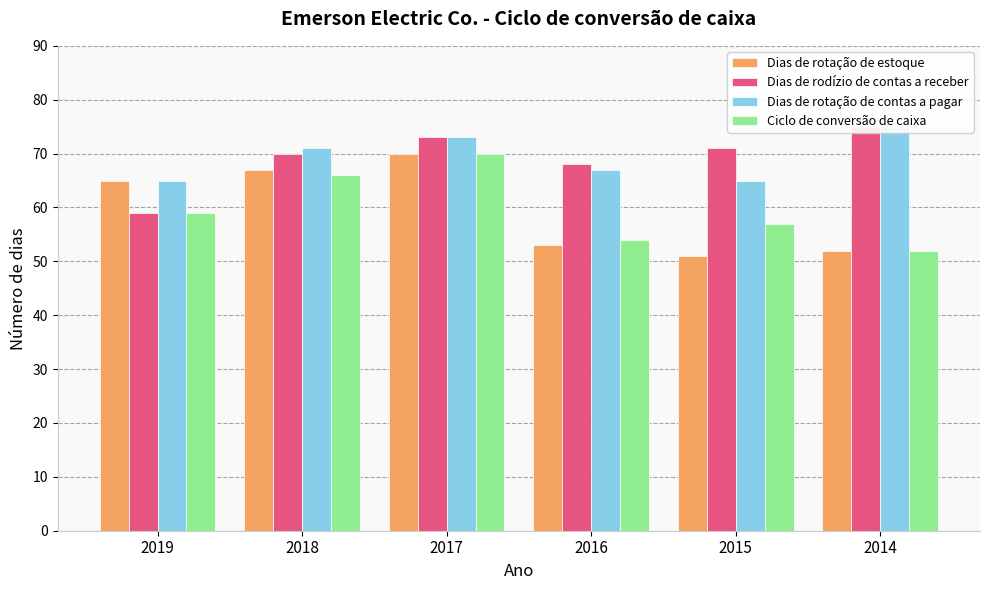

At which label does Dias de rotação de estoque reach its peak?

2017